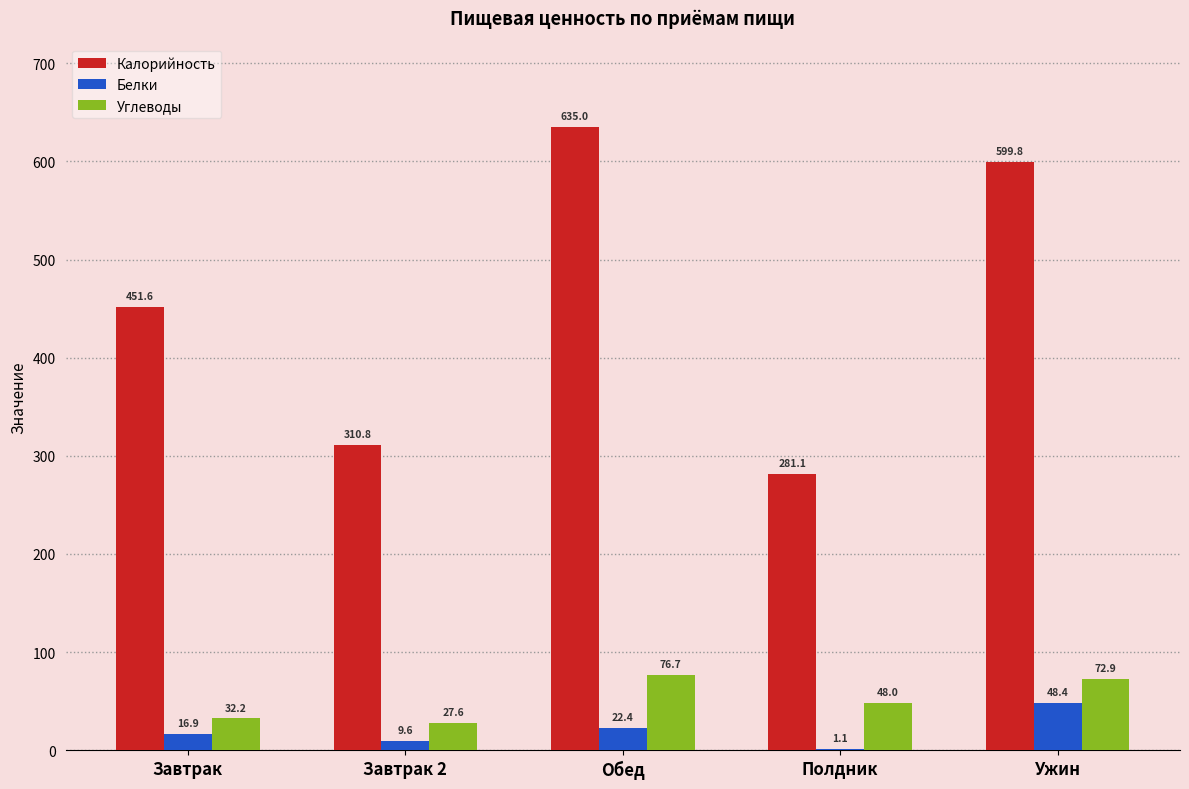

What is the average value of the Углеводы series?

51.5